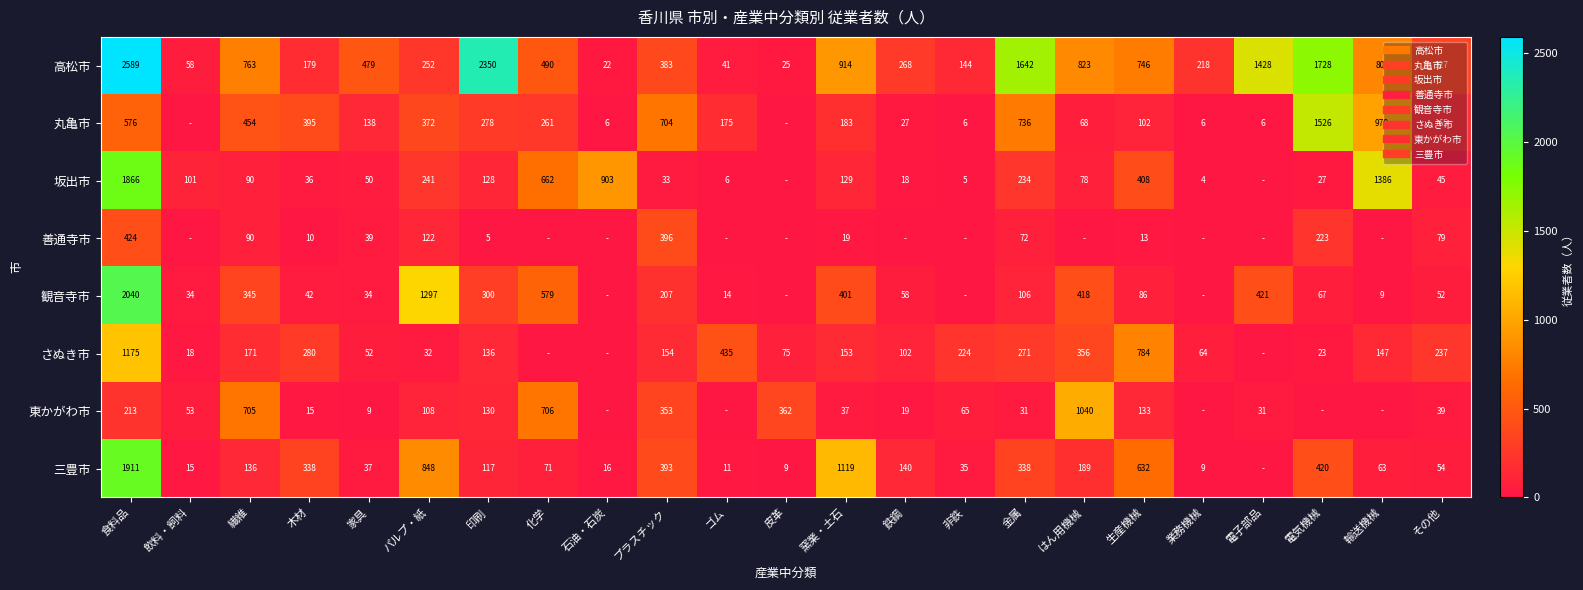

Count the number of categories in the chart.

23